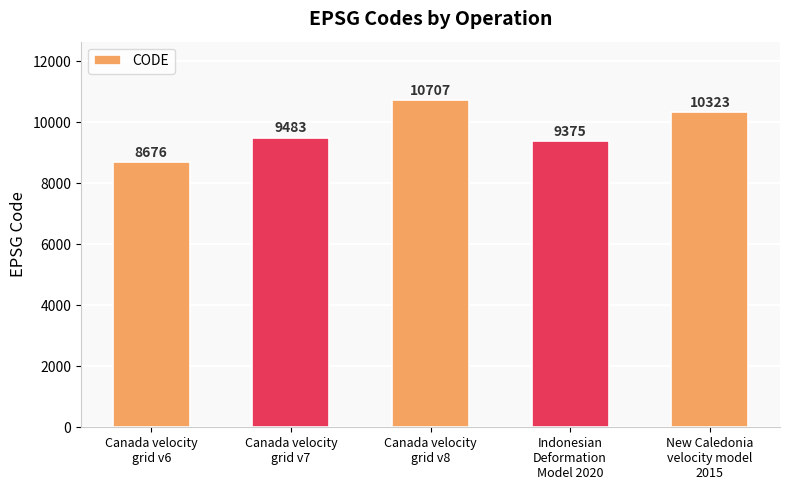

How many bars are there in total?

5